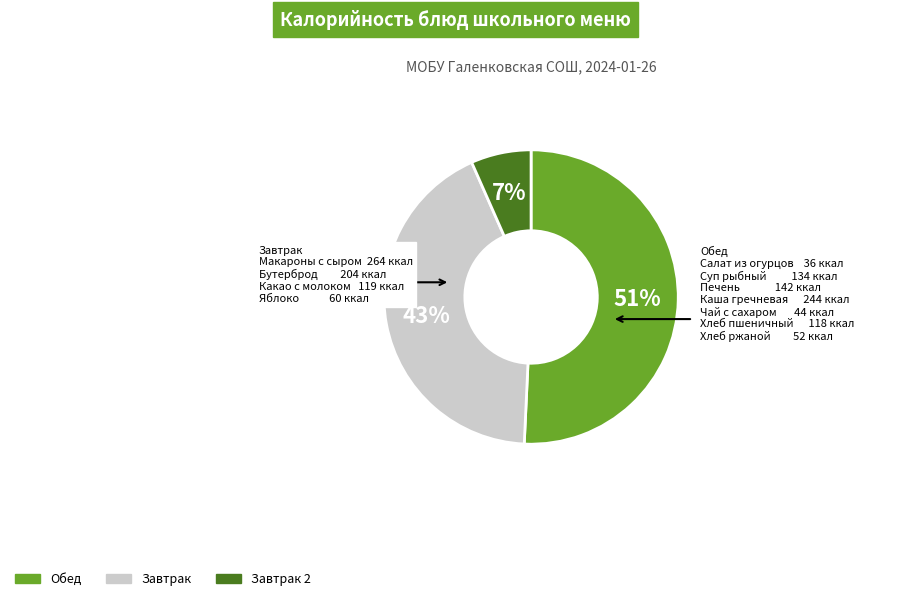

To the nearest percent, what is the average slice percentage?

33%